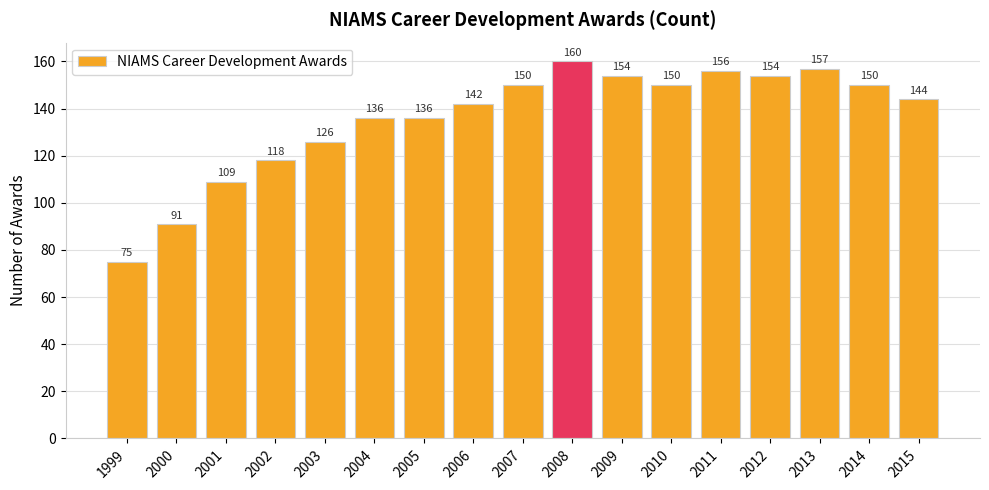

Reading left to right, list all the values displayed in this chart.

75	91	109	118	126	136	136	142	150	160	154	150	156	154	157	150	144